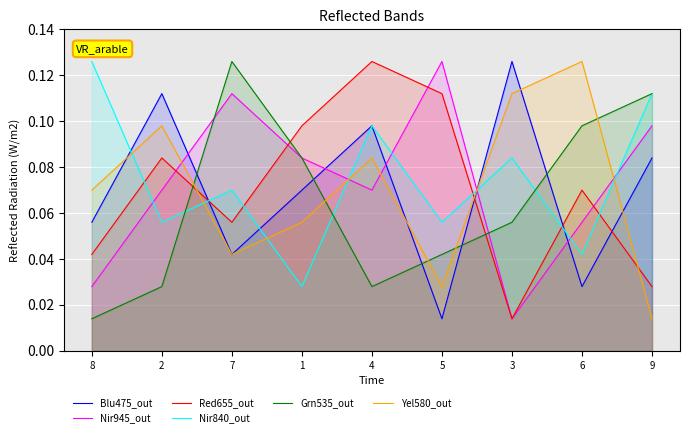

What is the difference between the maximum and minimum values in the Red655_out series?

0.1